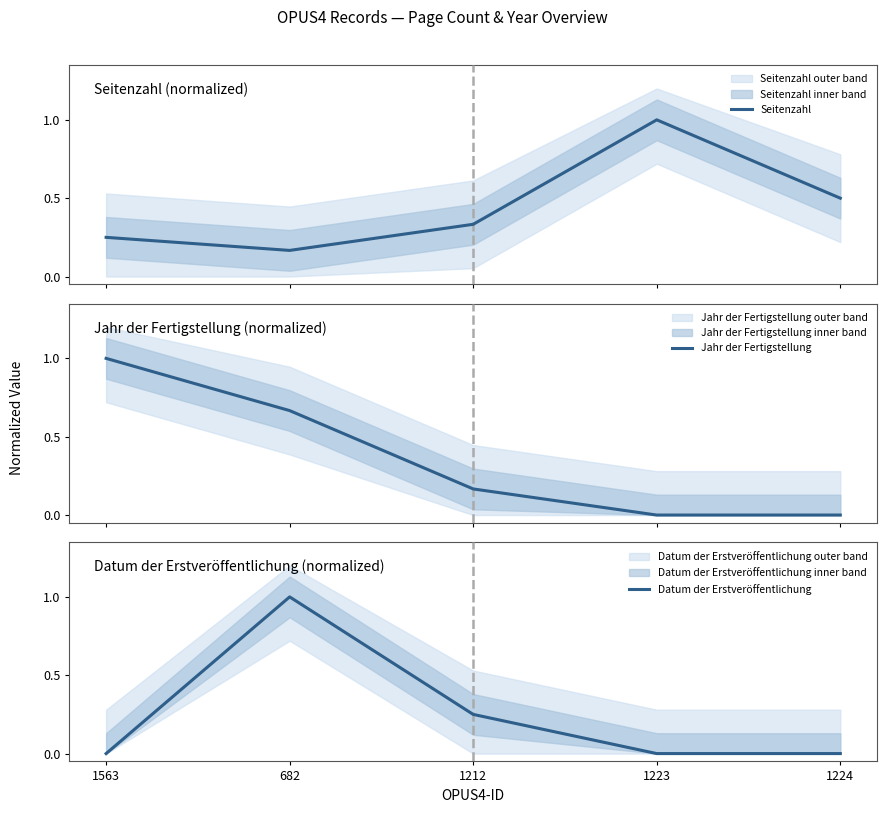

Is it true that Jahr der Fertigstellung equals 0.0 at 1224?

True